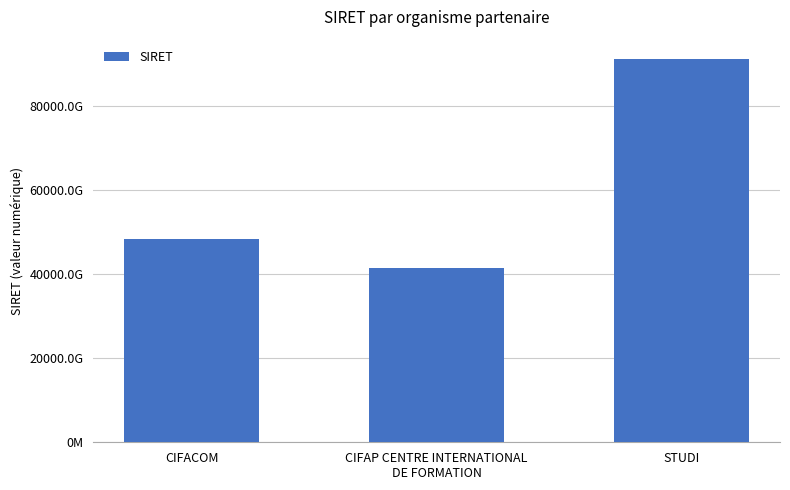

List the labels in order of value, smallest first.

CIFAP CENTRE INTERNATIONAL
DE FORMATION, CIFACOM, STUDI